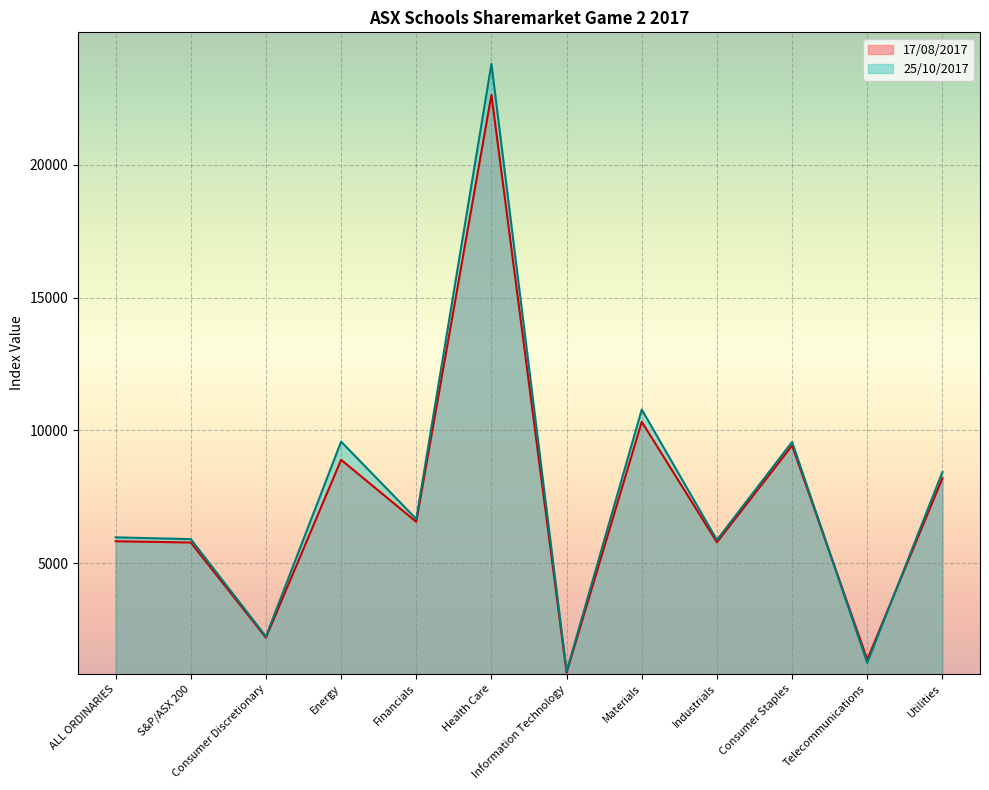

At which category does 17/08/2017 reach its first local peak?

Energy